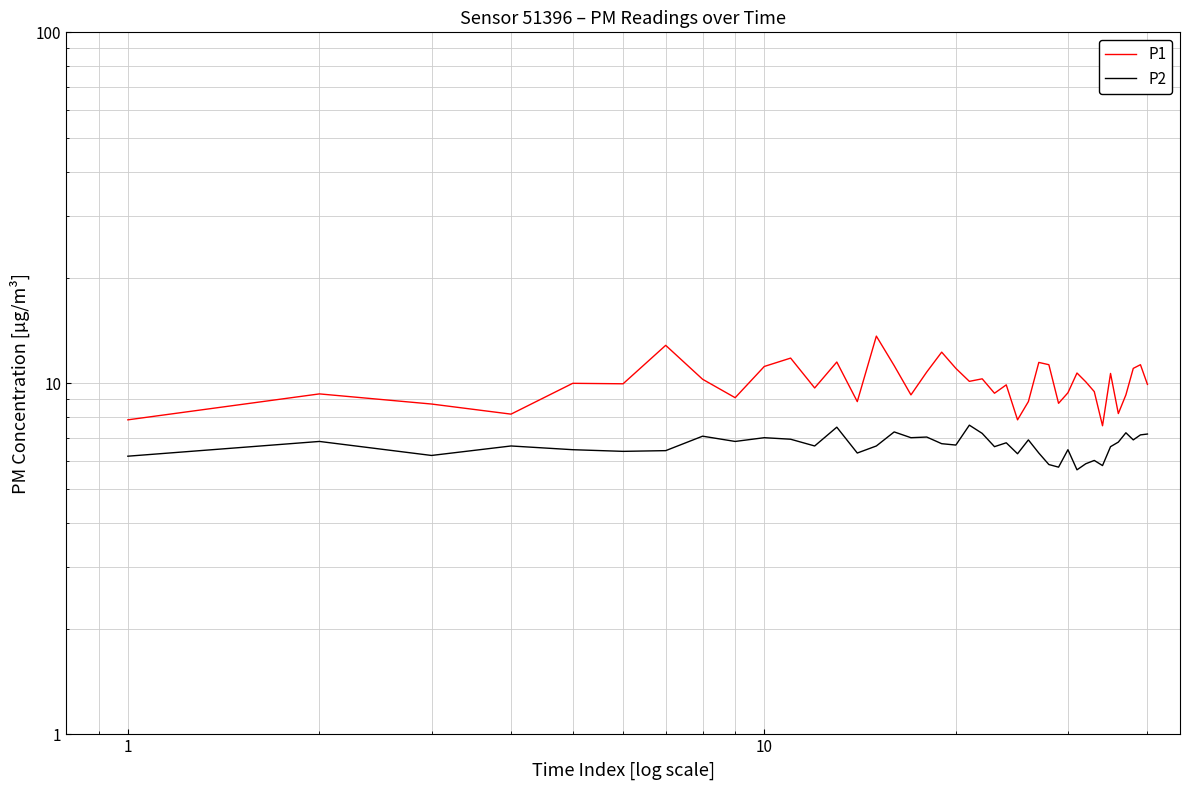

How many categories are shown in the chart?

40